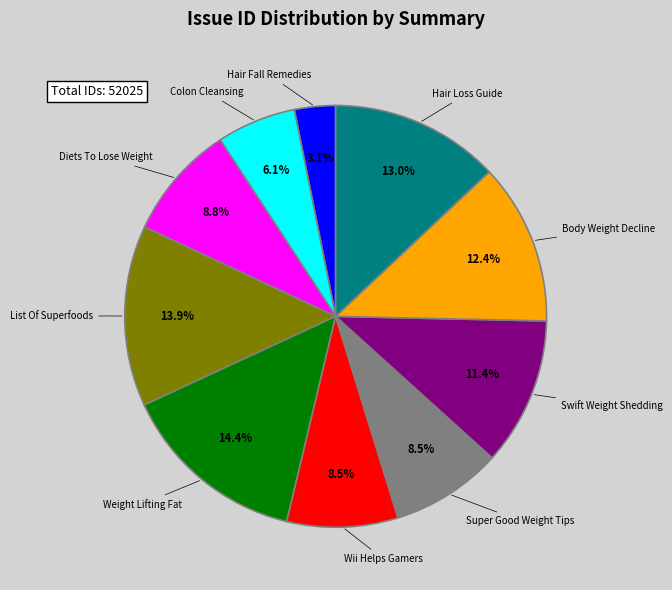

To the nearest percent, what is the average slice percentage?

10%